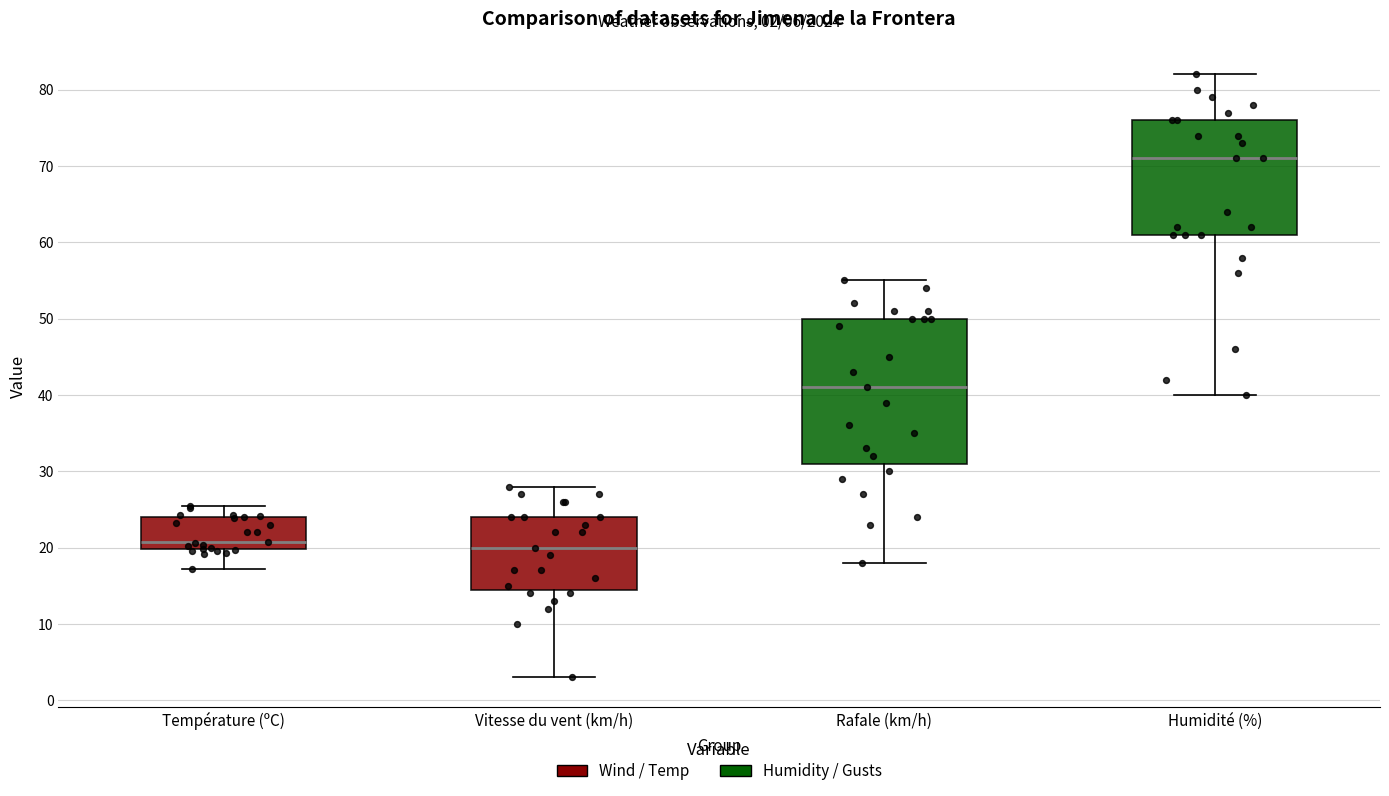

Comparing the boxes themselves (not the whiskers), which one is the tallest?

Rafale (km/h)